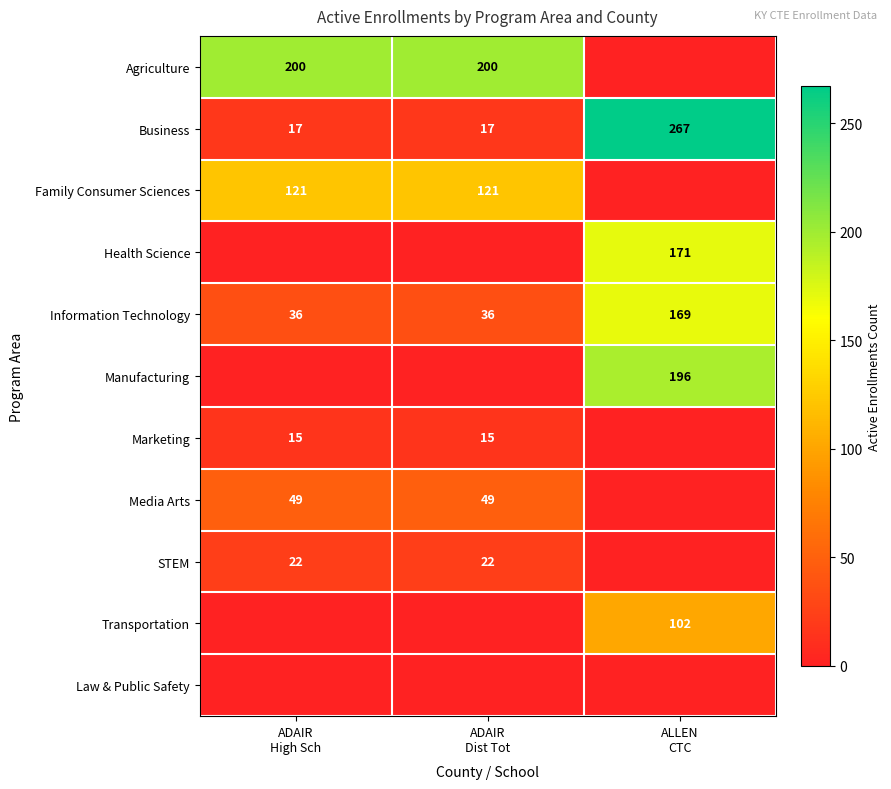

What is the difference between the maximum and minimum values in the Information Technology series?

133